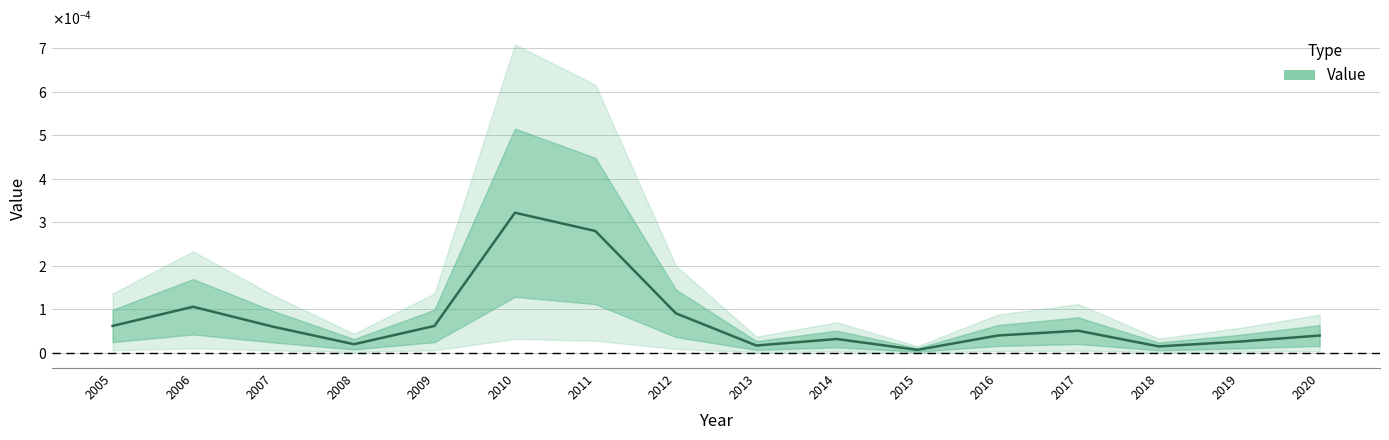

How many lines are shown in the chart?

1